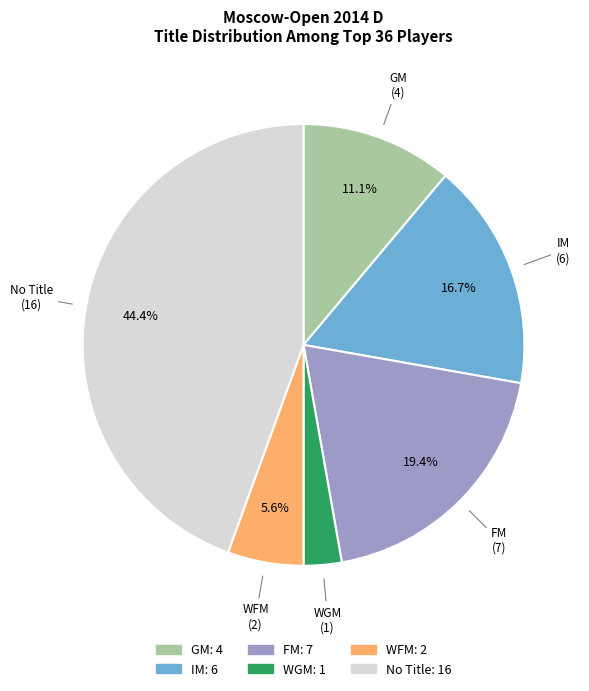

Is there a majority slice in this chart?

No